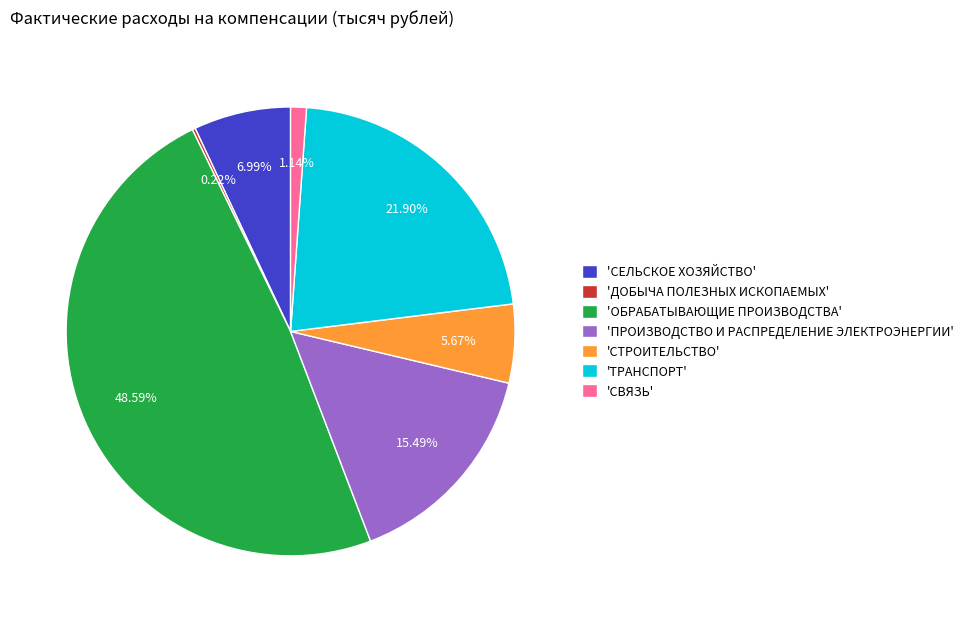

Is there a majority slice in this chart?

No